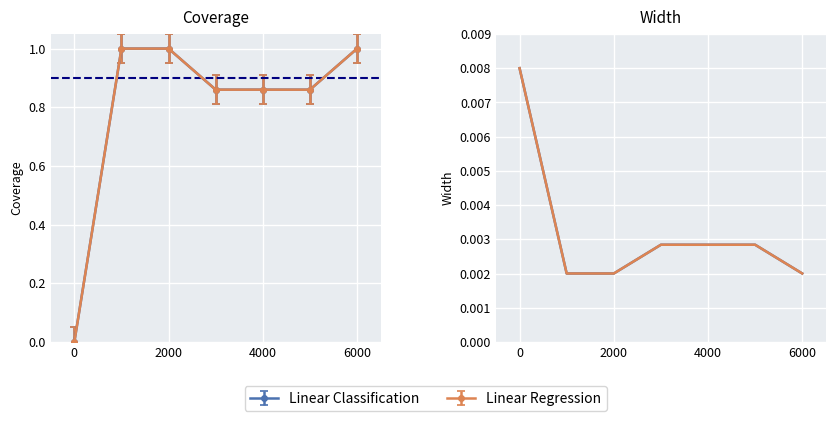

Count the Linear Regression values in the range 0 to 1.

7